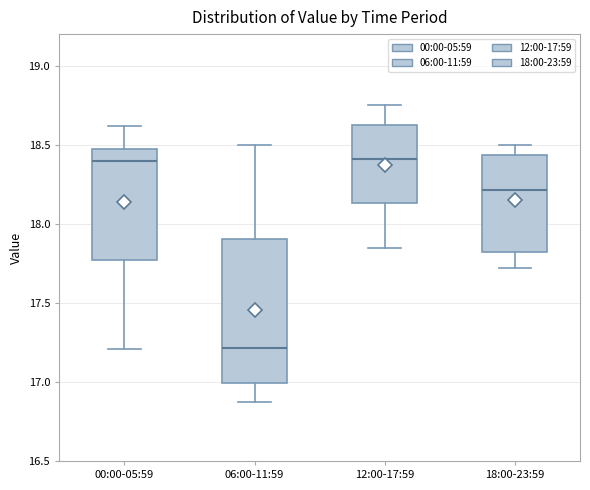

Which box is the tallest, from its lower edge to its upper edge?

06:00-11:59